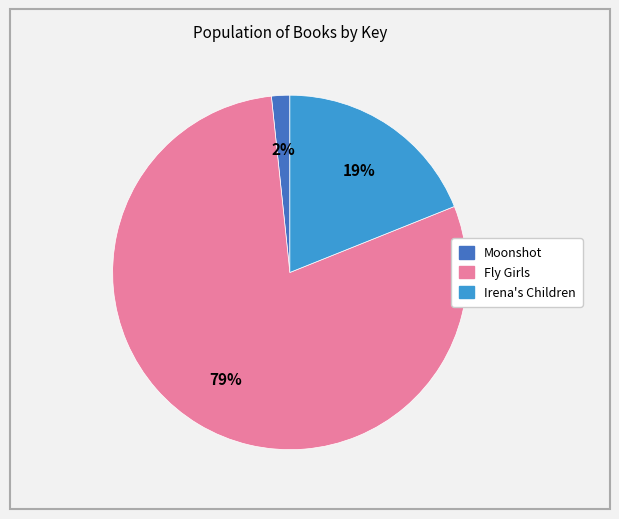

Between Irena's Children and Moonshot, which is larger?

Irena's Children